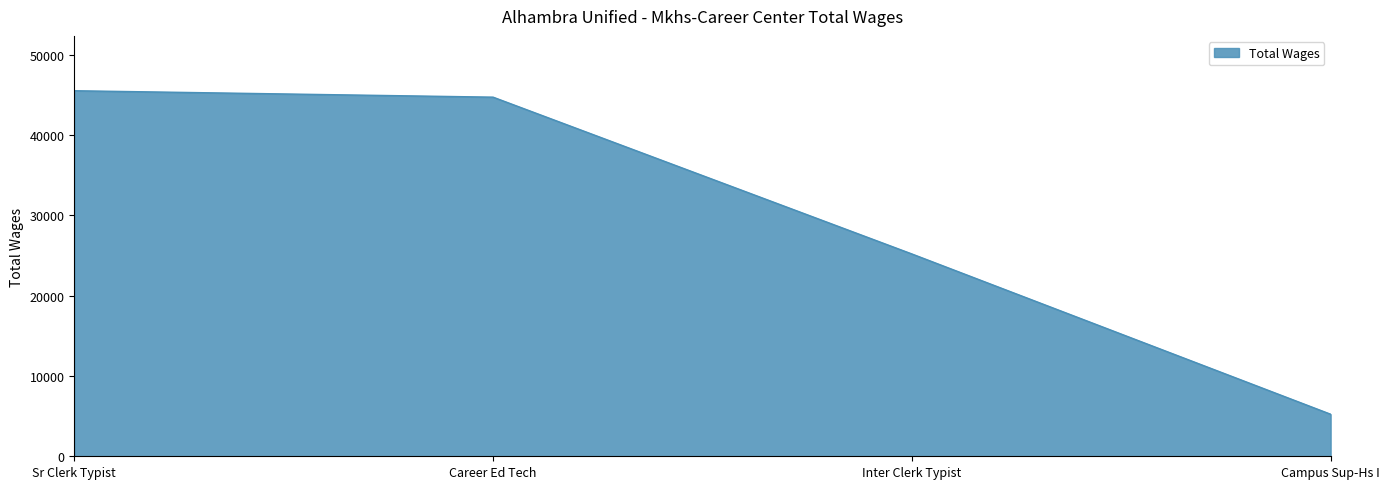

Which has a higher value, Inter Clerk Typist or Campus Sup-Hs I?

Inter Clerk Typist